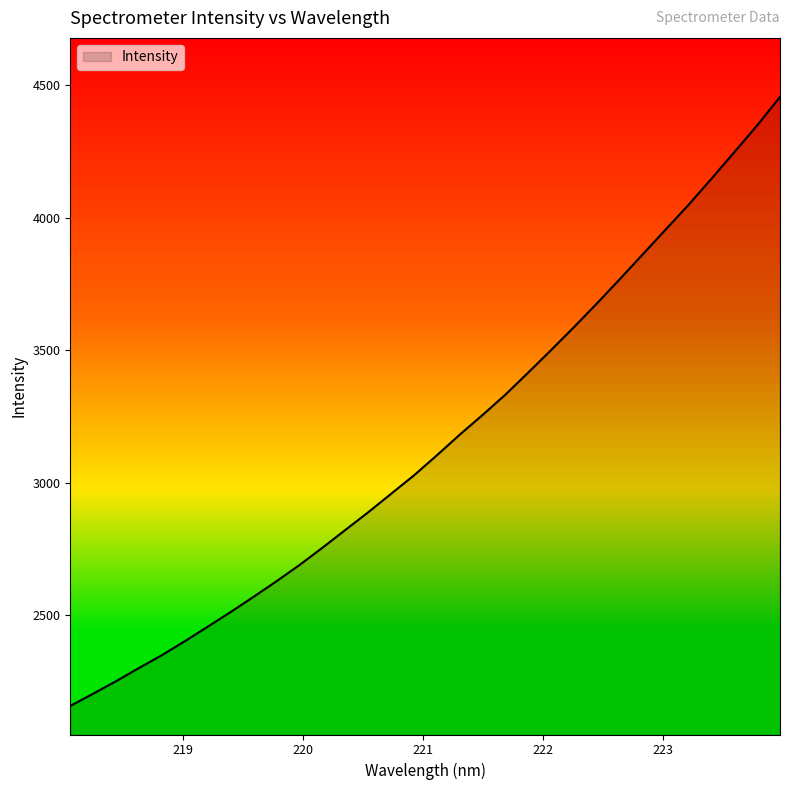

What is the smallest value displayed?

2157.1